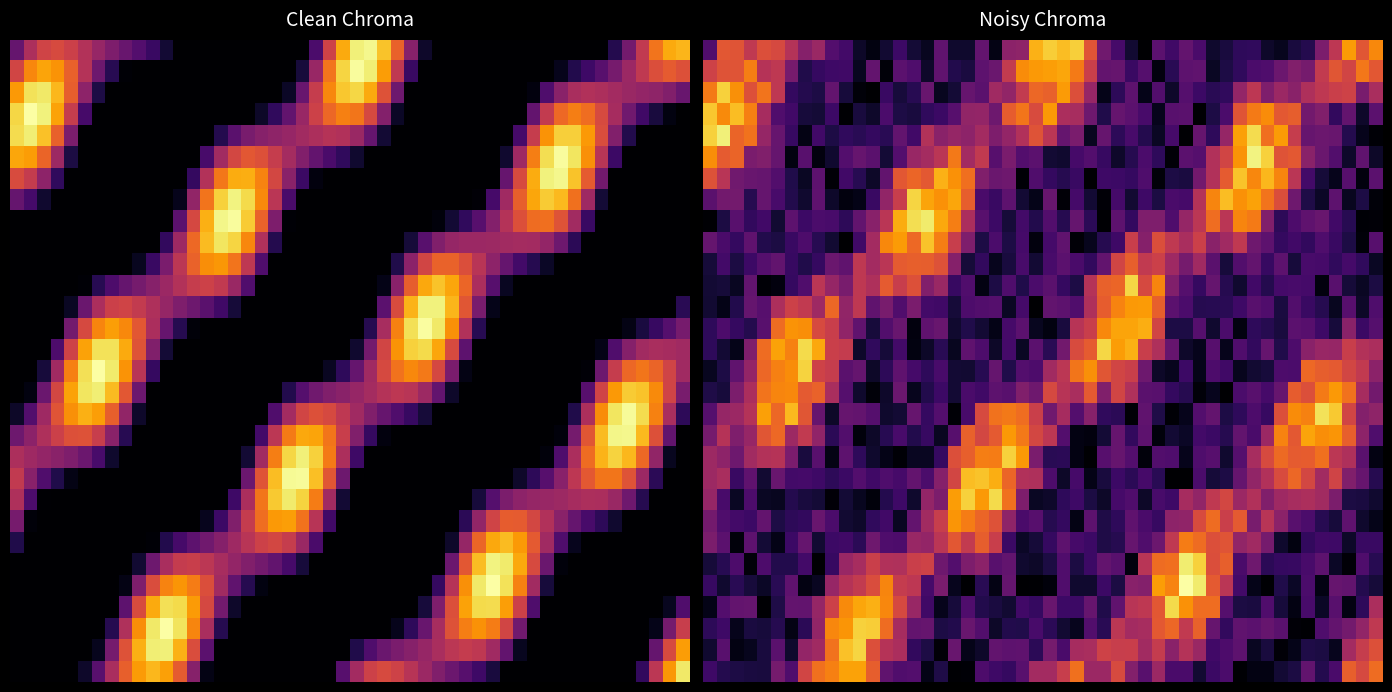

At how many categories does at least one series exceed 39?

1